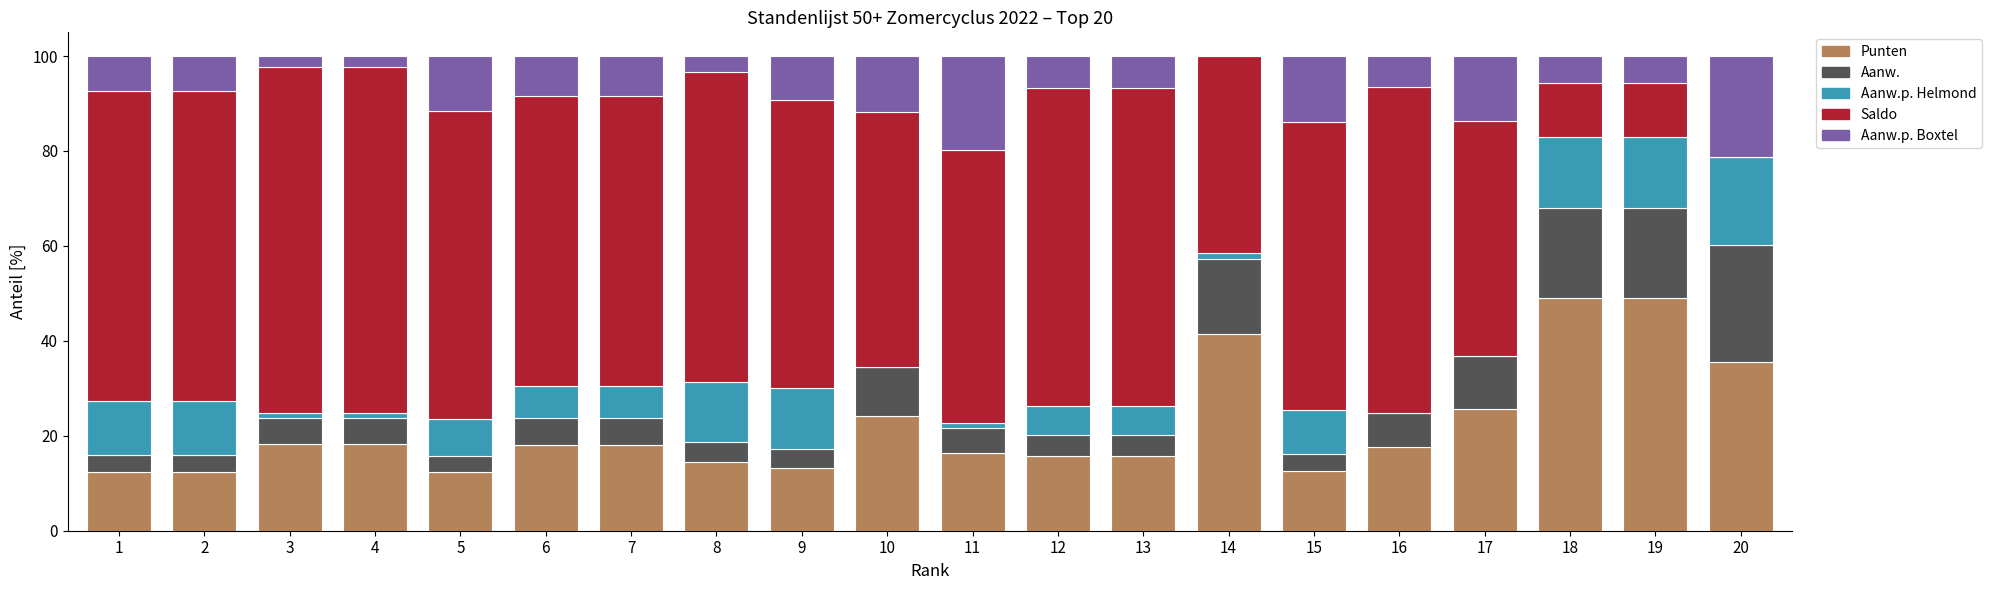

Does the chart contain stacked bars?

Yes